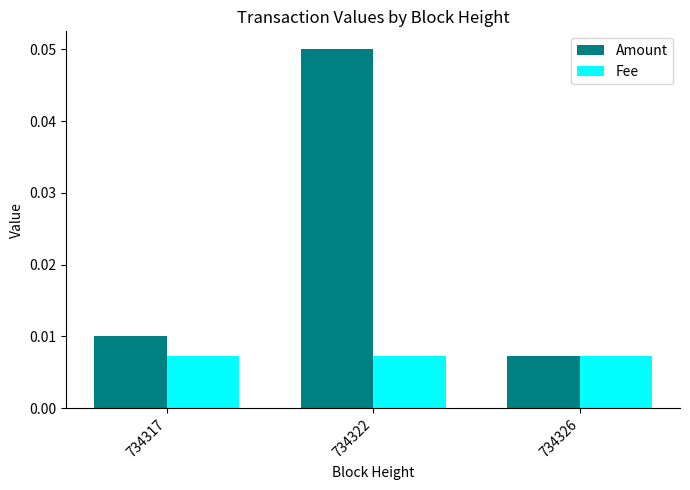

Count the Amount values in the range 0 to 1.

3